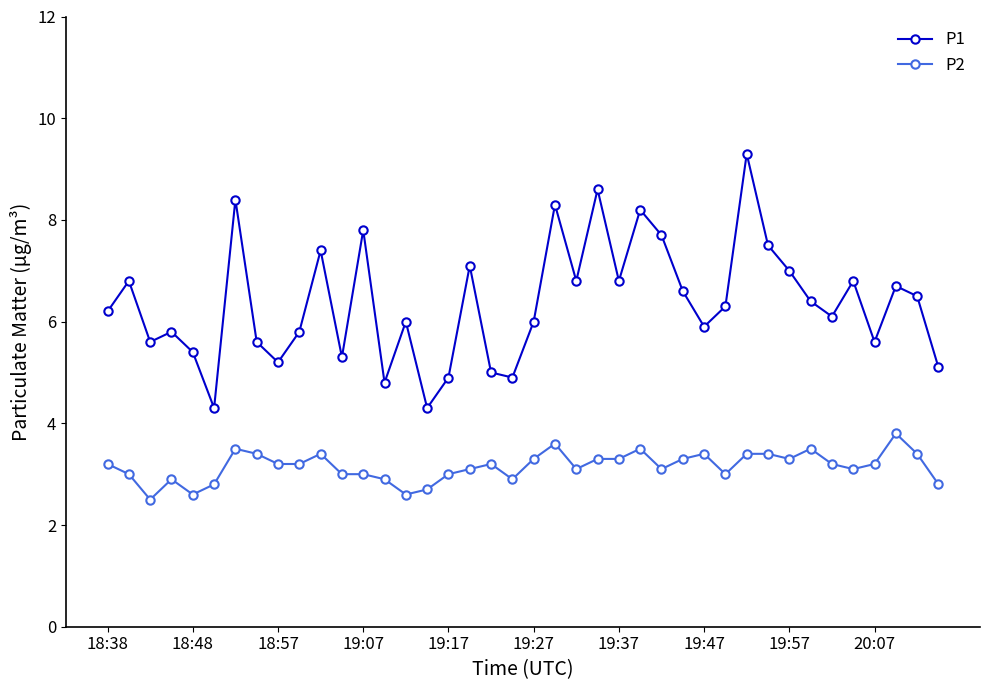

What is the lowest value of the P2 series?

2.5